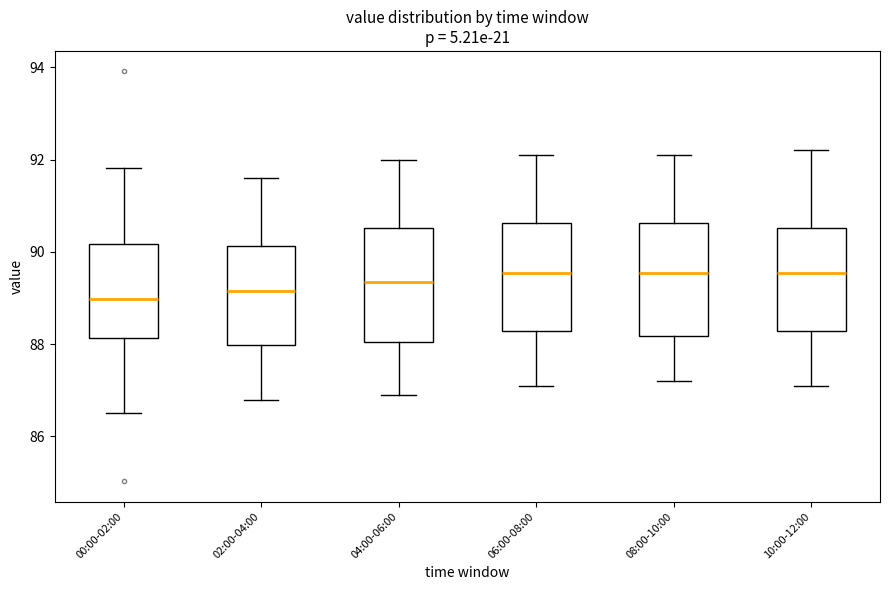

Where does the upper whisker of the box for 02:00-04:00 end on the y-axis? The values are not printed on the chart, so give them approximately, as read against the axis.

91.6